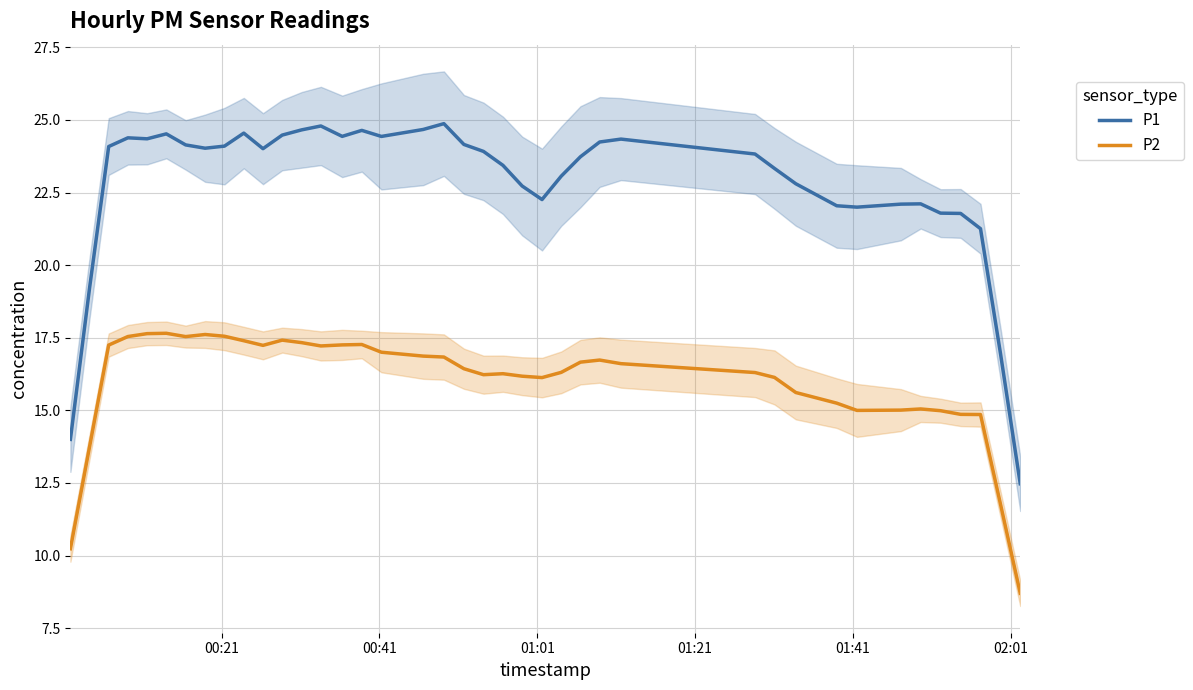

How many interior local peaks does the P2 series have?

7